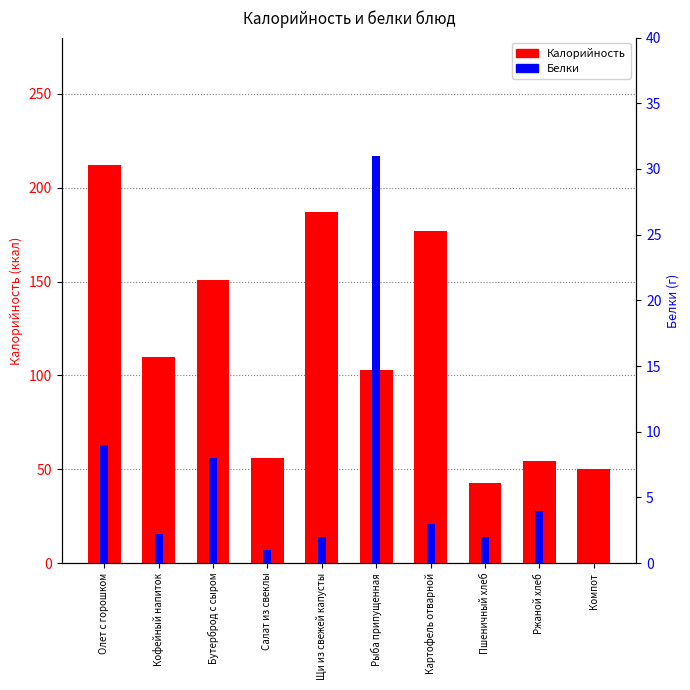

Is it true that Белки equals 13.3 at Олет с горошком?

False